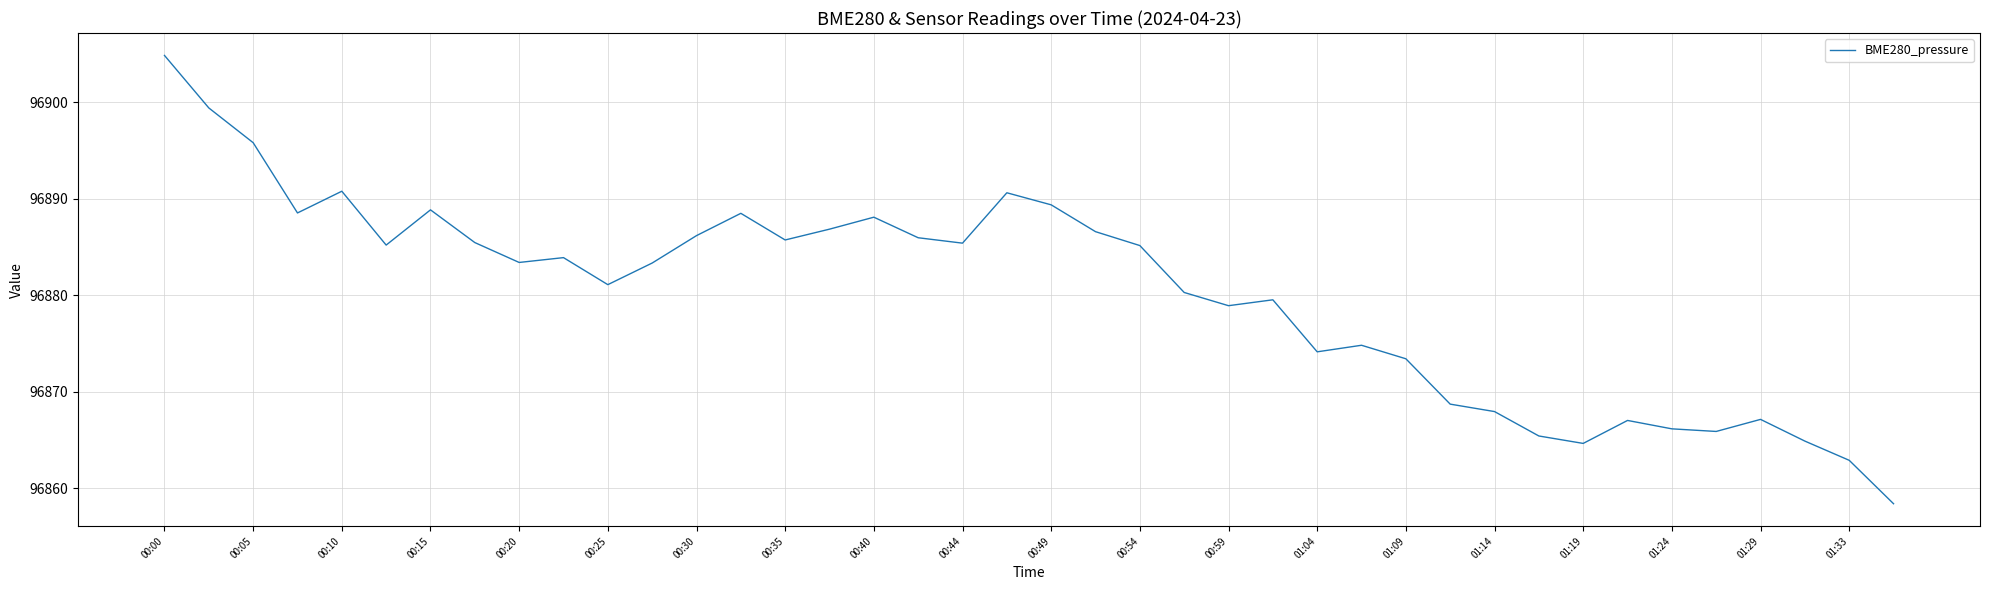

What is the greatest value displayed?

96904.8